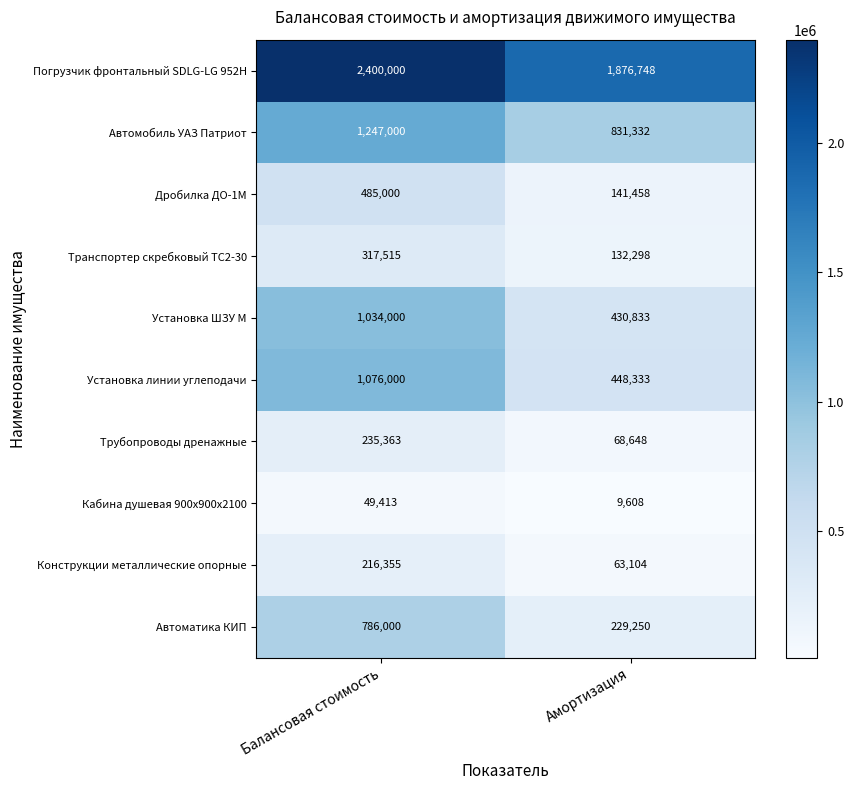

Reading left to right, what are all the values shown in this chart?

Погрузчик фронтальный SDLG-LG 952H: Балансовая стоимость=2400000	Амортизация=1876748
Автомобиль УАЗ Патриот: Балансовая стоимость=1247000	Амортизация=831332
Дробилка ДО-1М: Балансовая стоимость=485000	Амортизация=141458
Транспортер скребковый ТС2-30: Балансовая стоимость=317515	Амортизация=132298
Установка ШЗУ М: Балансовая стоимость=1034000	Амортизация=430833
Установка линии углеподачи: Балансовая стоимость=1076000	Амортизация=448333
Трубопроводы дренажные: Балансовая стоимость=235363	Амортизация=68648
Кабина душевая 900х900х2100: Балансовая стоимость=49413	Амортизация=9608
Конструкции металлические опорные: Балансовая стоимость=216355	Амортизация=63104
Автоматика КИП: Балансовая стоимость=786000	Амортизация=229250